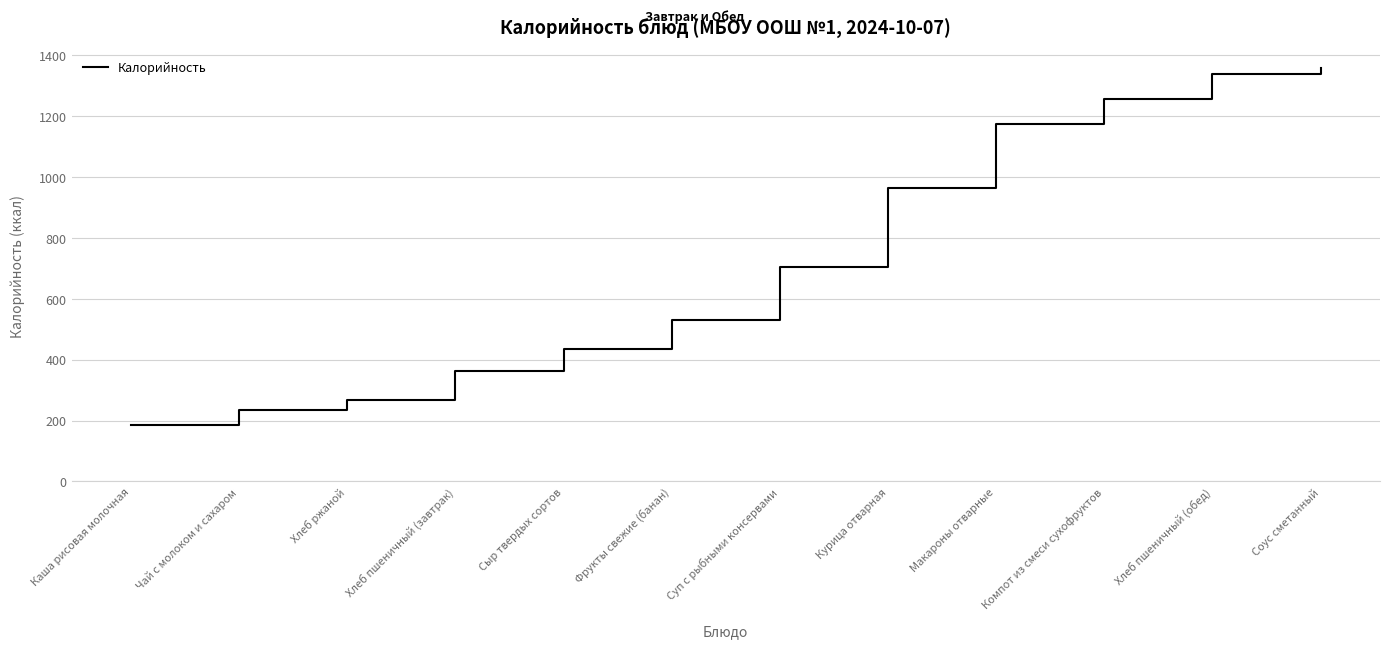

What is the ratio of the value at Компот из смеси сухофруктов to the value at Каша рисовая молочная?

6.8